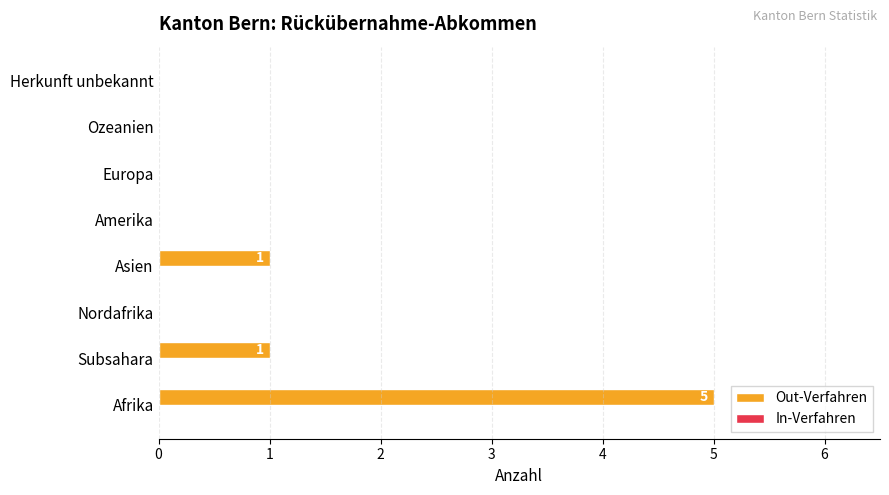

Count the number of data series in this chart.

1